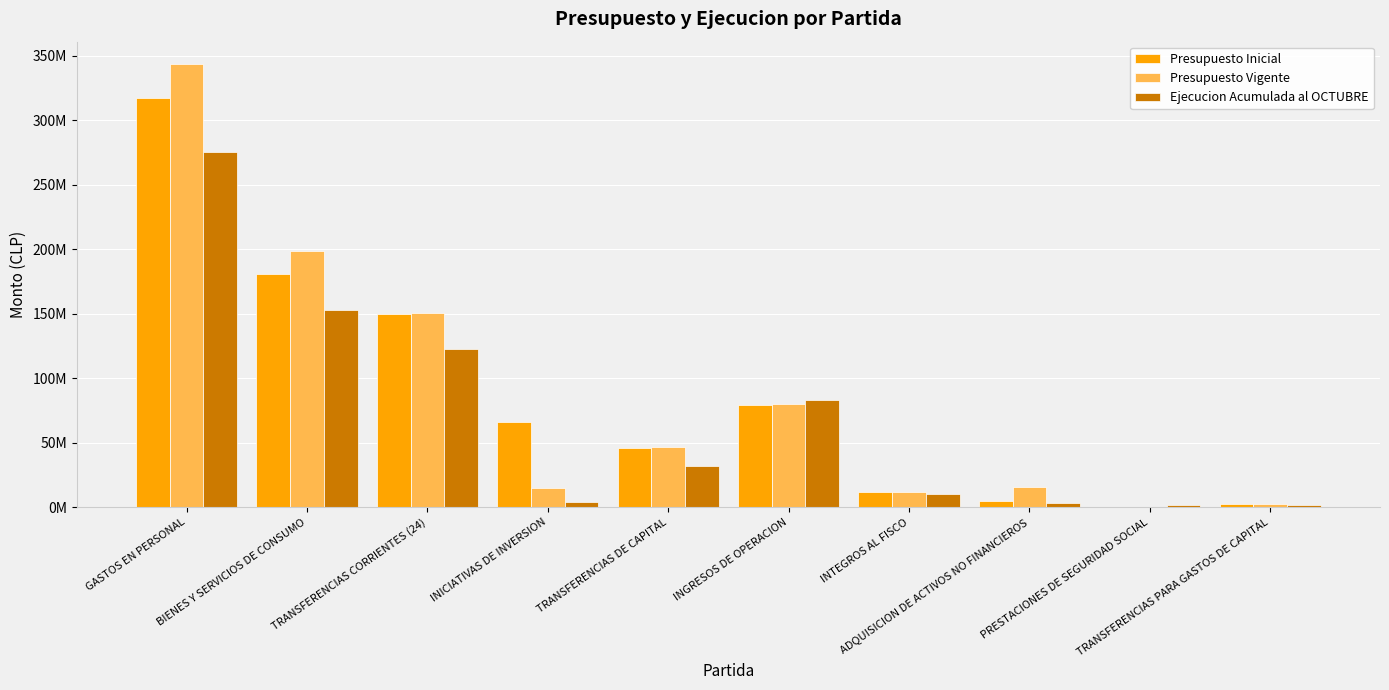

Reading left to right, extract all data points from this chart.

Presupuesto Inicial: GASTOS EN PERSONAL=317088969	BIENES Y SERVICIOS DE CONSUMO=181024195	TRANSFERENCIAS CORRIENTES (24)=150223213	INICIATIVAS DE INVERSION=65818483	TRANSFERENCIAS DE CAPITAL=46108142	INGRESOS DE OPERACION=79049177	INTEGROS AL FISCO=11990280	ADQUISICION DE ACTIVOS NO FINANCIEROS=4851257	PRESTACIONES DE SEGURIDAD SOCIAL=459608	TRANSFERENCIAS PARA GASTOS DE CAPITAL=2283898
Presupuesto Vigente: GASTOS EN PERSONAL=343896907	BIENES Y SERVICIOS DE CONSUMO=198837264	TRANSFERENCIAS CORRIENTES (24)=150453791	INICIATIVAS DE INVERSION=14727844	TRANSFERENCIAS DE CAPITAL=46726996	INGRESOS DE OPERACION=79733306	INTEGROS AL FISCO=11990280	ADQUISICION DE ACTIVOS NO FINANCIEROS=15366270	PRESTACIONES DE SEGURIDAD SOCIAL=459608	TRANSFERENCIAS PARA GASTOS DE CAPITAL=2283898
Ejecucion Acumulada al OCTUBRE: GASTOS EN PERSONAL=275195867	BIENES Y SERVICIOS DE CONSUMO=153211614	TRANSFERENCIAS CORRIENTES (24)=122496029	INICIATIVAS DE INVERSION=3716740	TRANSFERENCIAS DE CAPITAL=32141623	INGRESOS DE OPERACION=83002079	INTEGROS AL FISCO=10268378	ADQUISICION DE ACTIVOS NO FINANCIEROS=3664567	PRESTACIONES DE SEGURIDAD SOCIAL=1736789	TRANSFERENCIAS PARA GASTOS DE CAPITAL=1732756